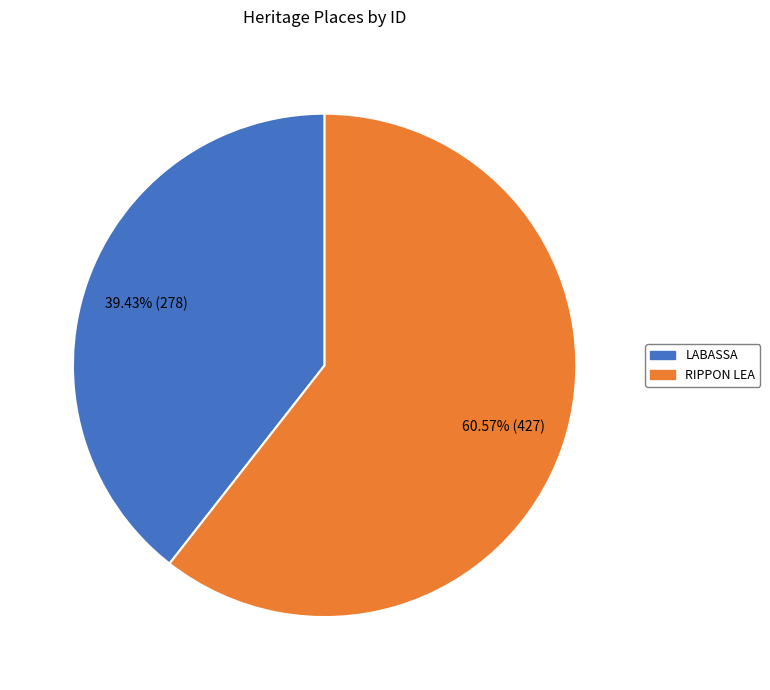

To the nearest percent, what percentage of the pie is LABASSA?

39%